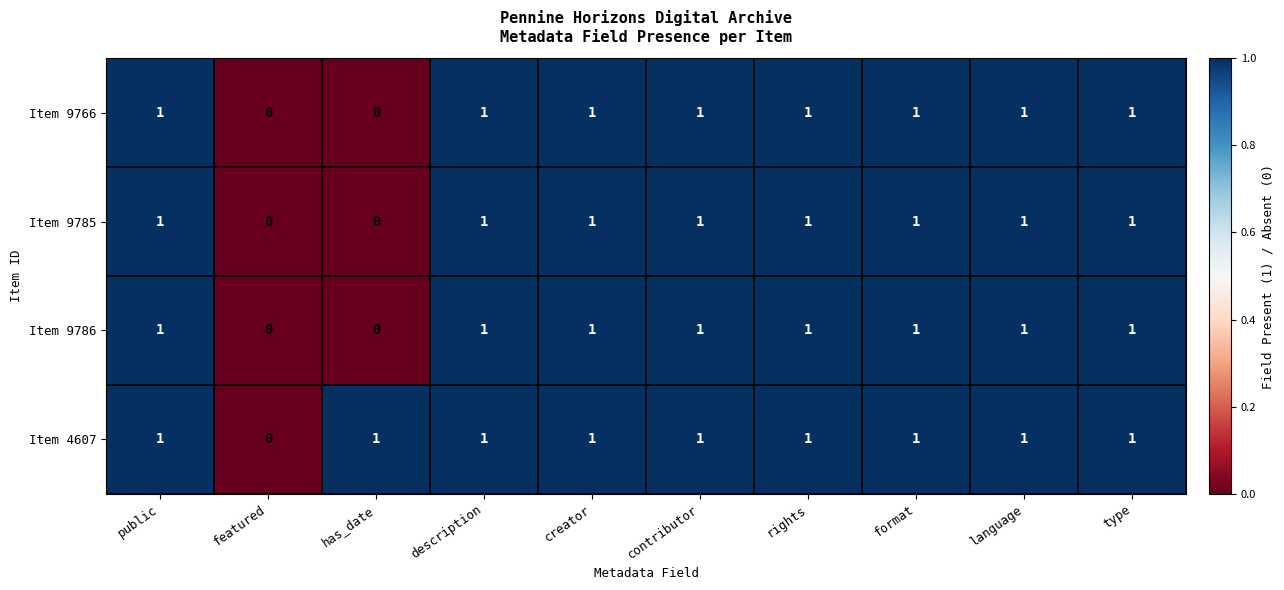

True or false: Item 9785 has a value of 1 at rights.

True